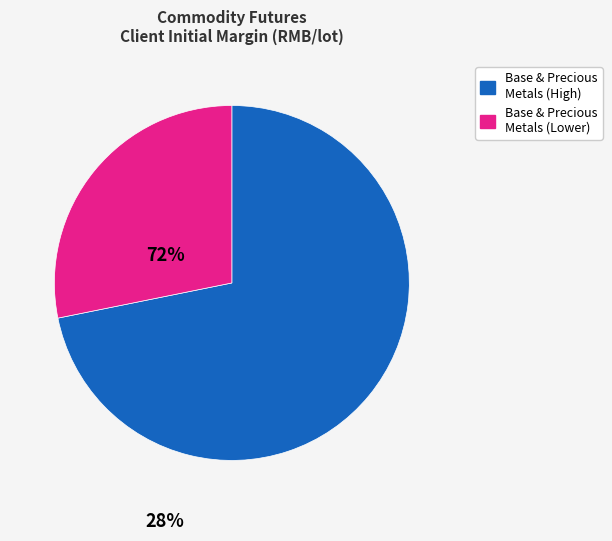

How many segments does this pie chart have?

2